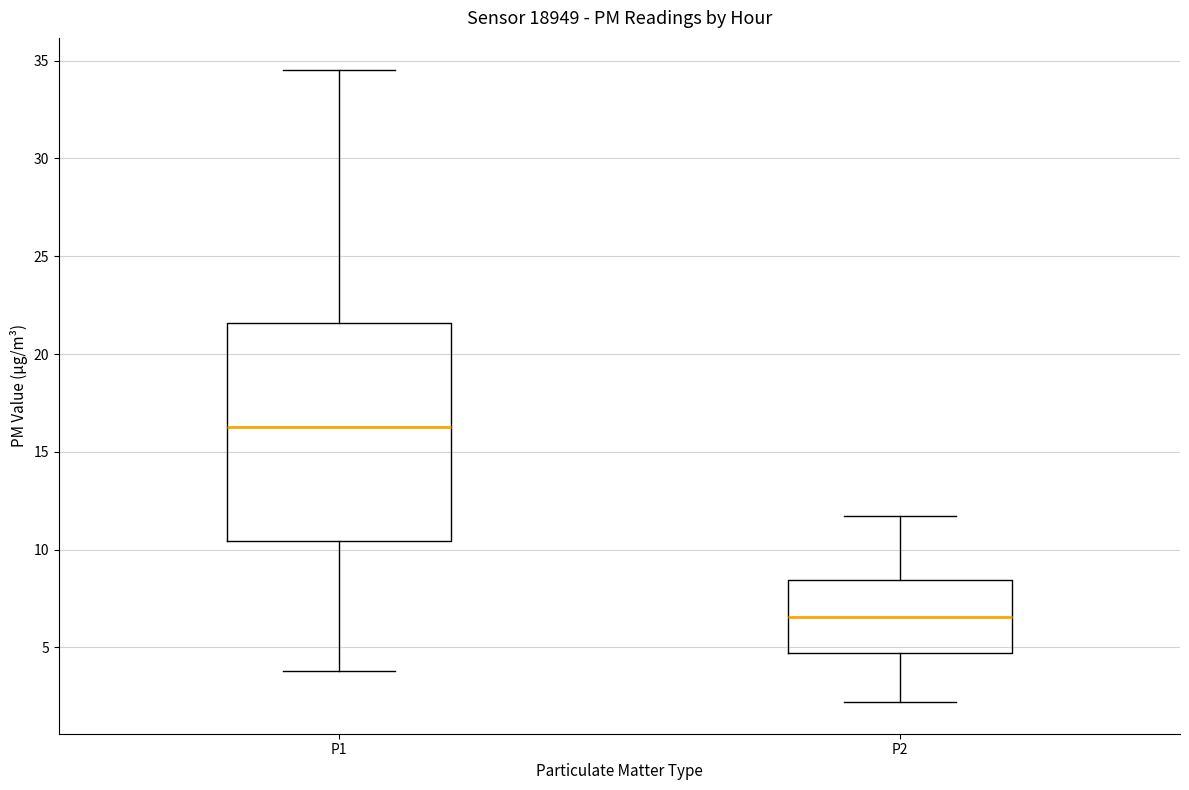

Where is the upper edge of the box for P2 on the y-axis? The values are not printed on the chart, so give them approximately, as read against the axis.

8.5